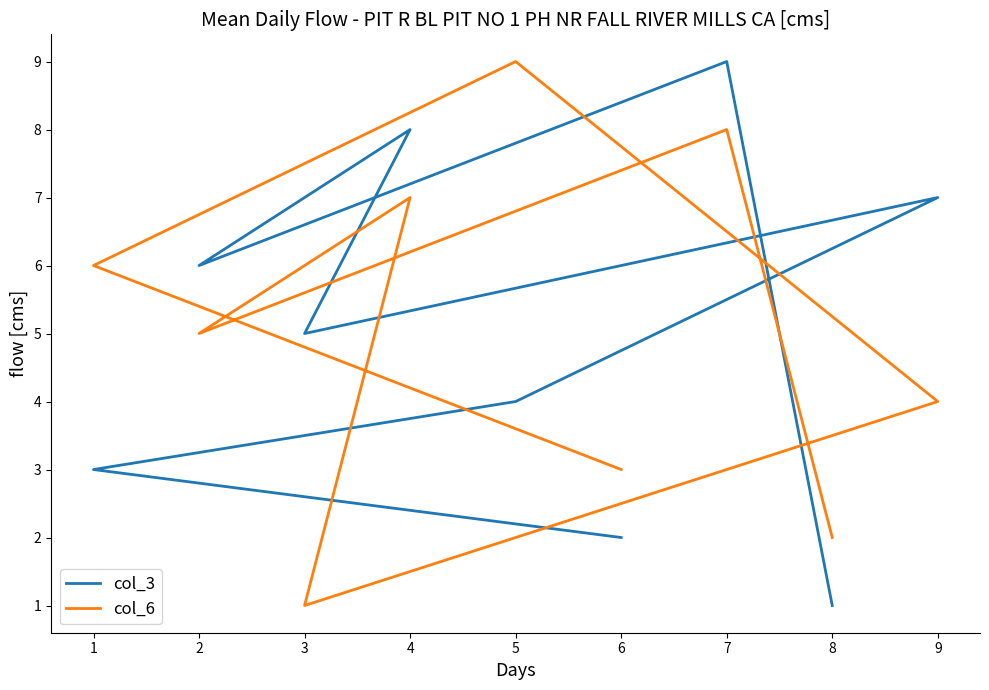

At 8, list the series in order from smallest to largest.

col_3, col_6